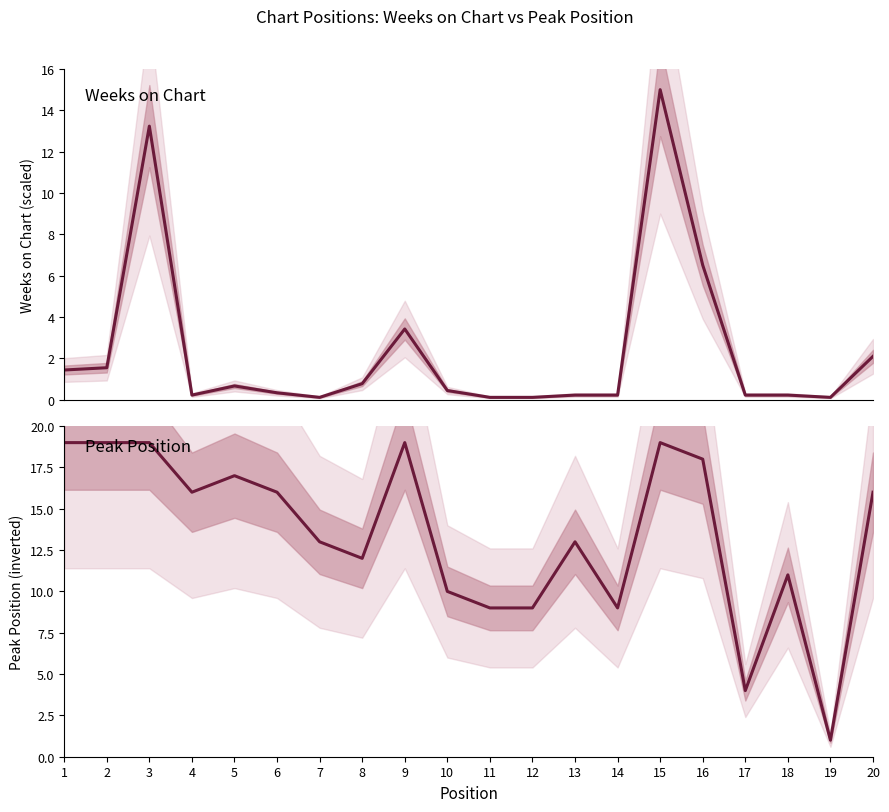

At which category is the sum across all series the highest?

15